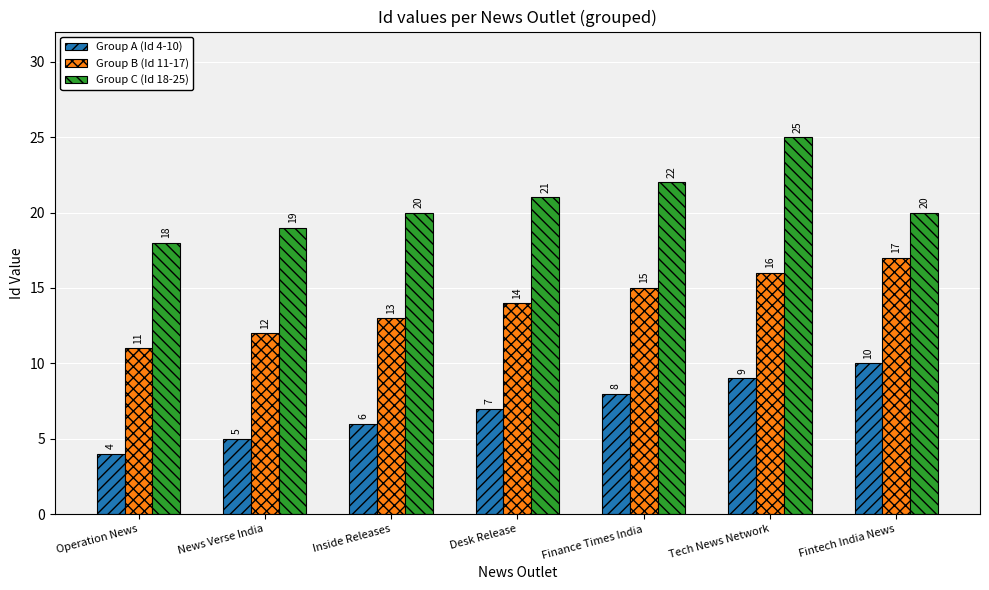

True or false: Group B (Id 11-17) has a value of 16 at Tech News Network.

True